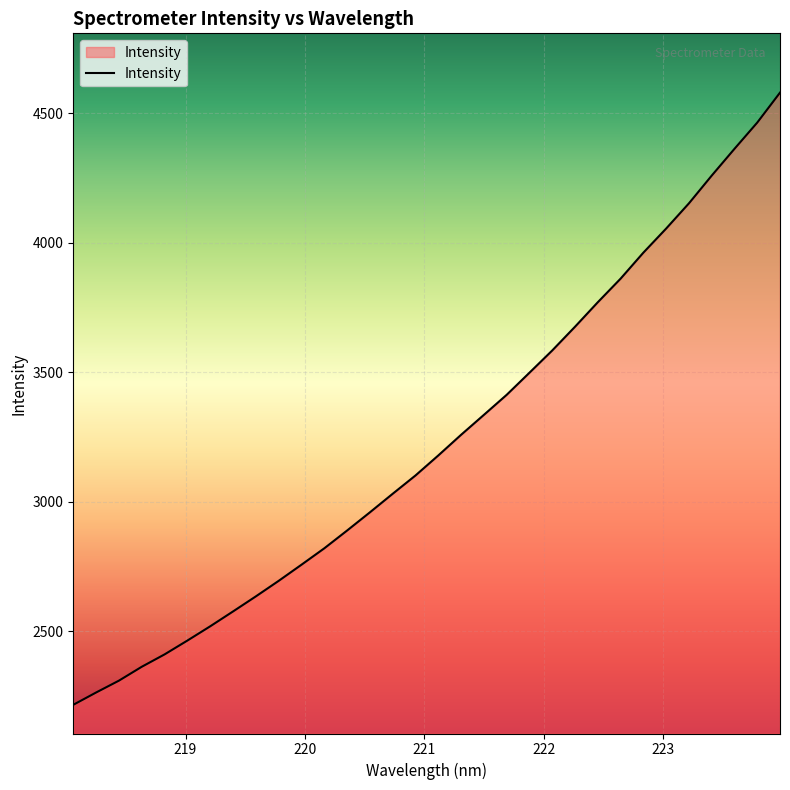

How many lines are shown in the chart?

1